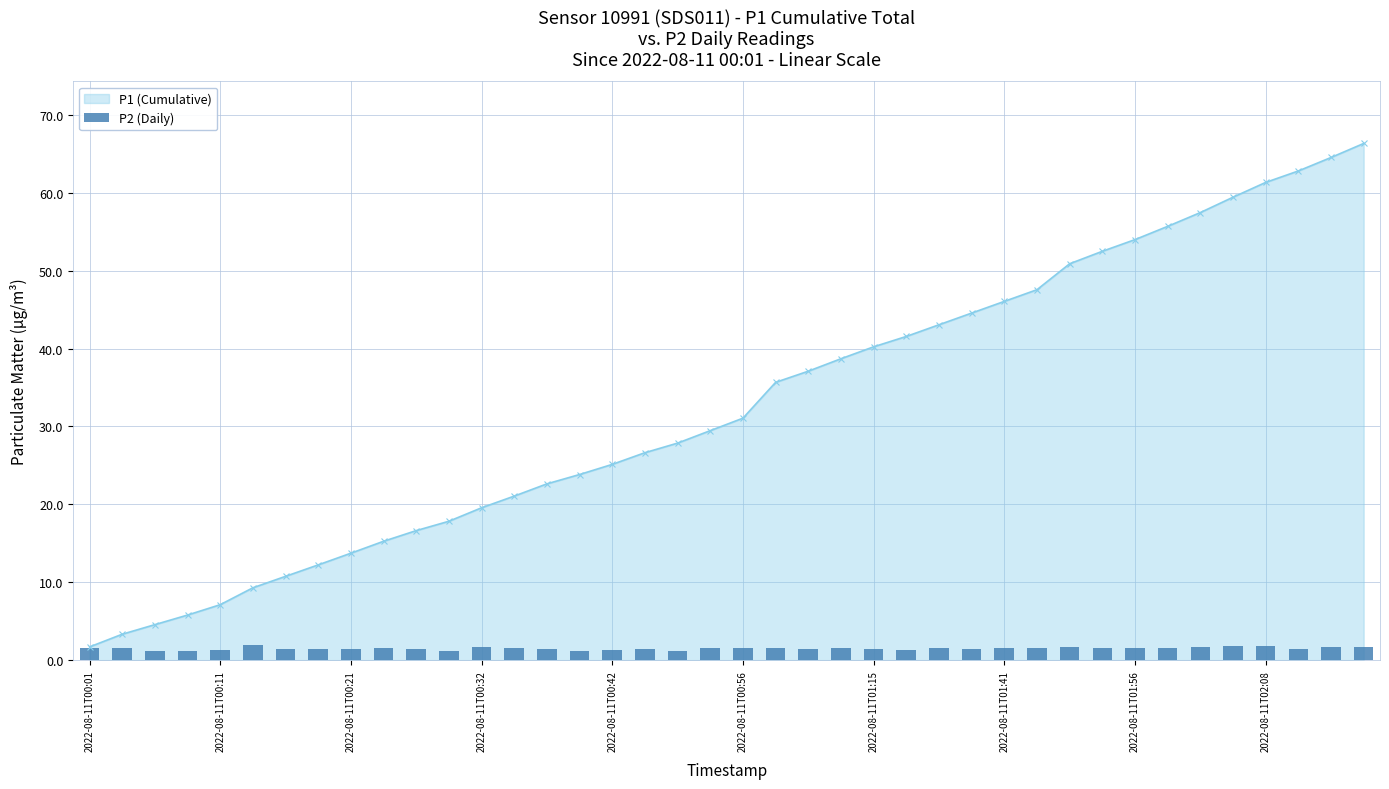

The value of P1 (Cumulative) at 2022-08-11T01:41 is 46.0. True or false?

True